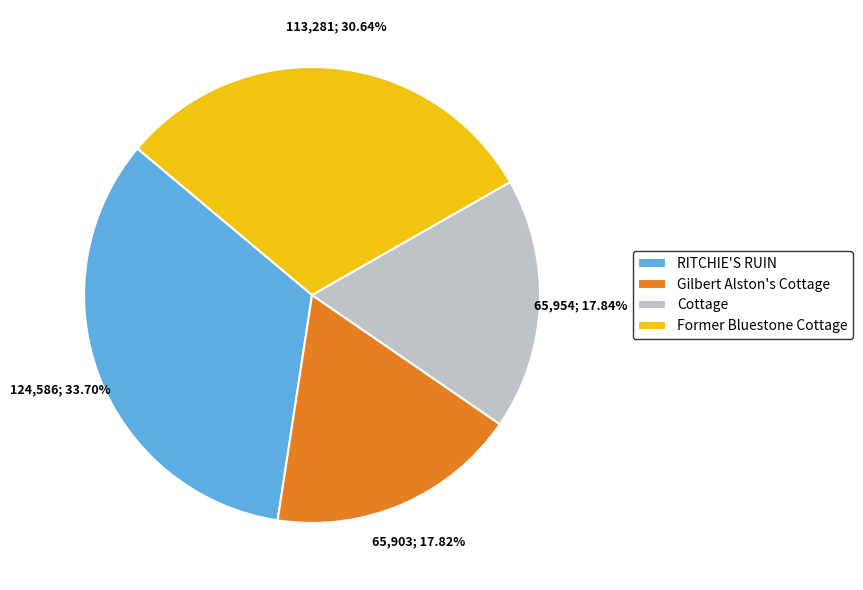

What is the largest slice in the pie chart?

RITCHIE'S RUIN